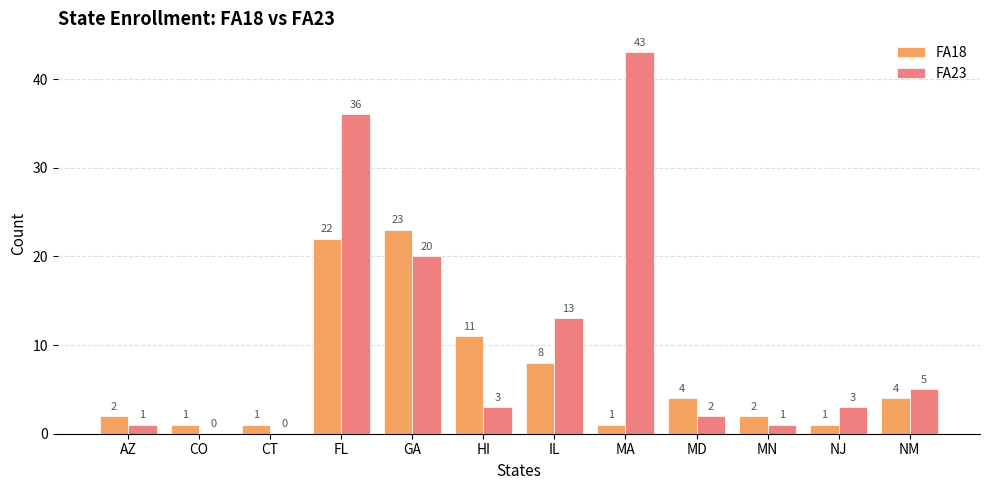

The value of FA23 at MN is 1. True or false?

True